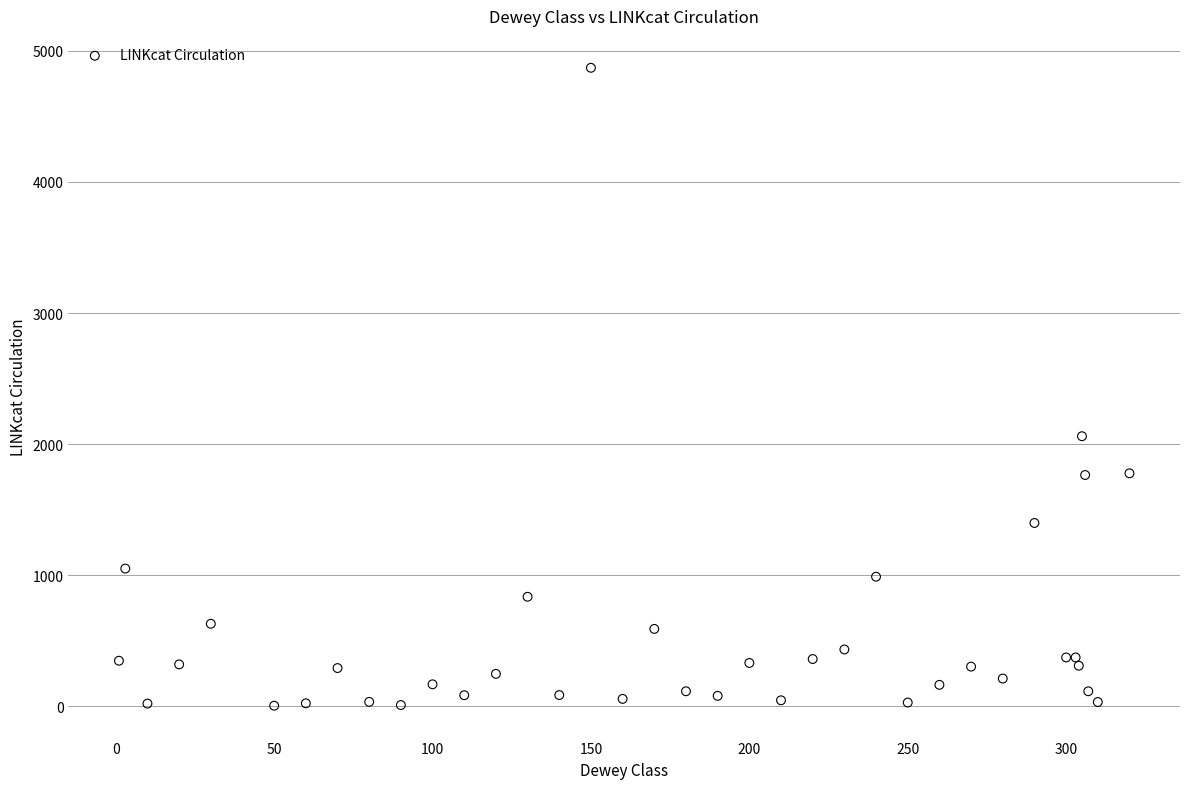

What Y value in the scatter plot is closest to 2437?

2060